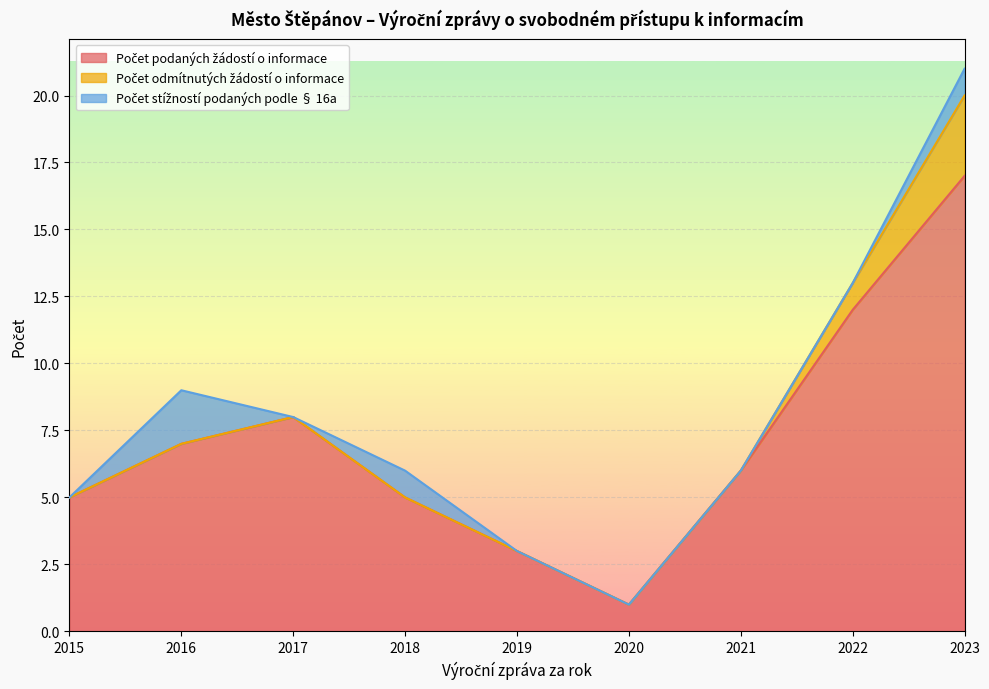

What is the maximum value shown in the chart?

17